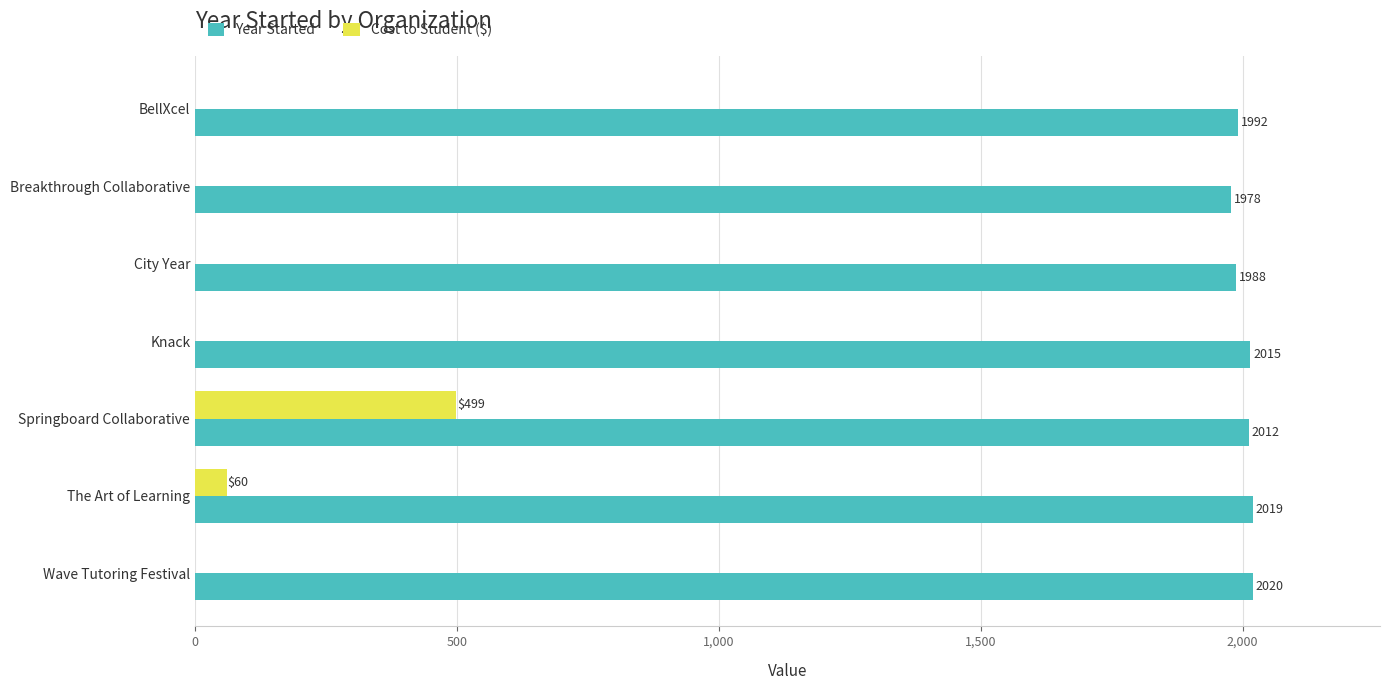

Which series has the largest total across all categories?

Year Started